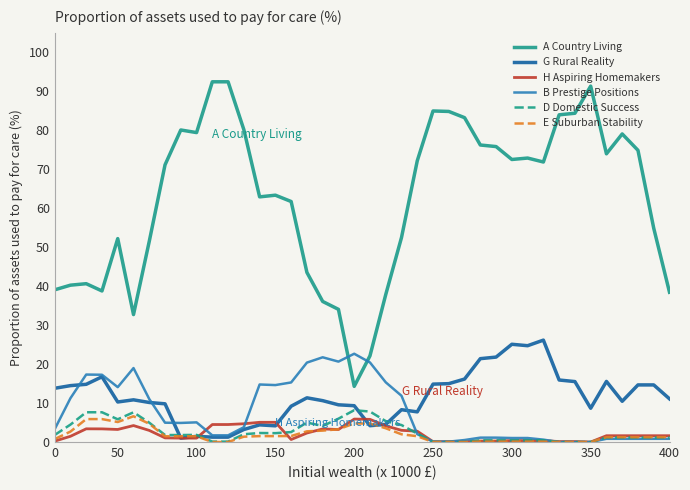

Which series has the largest total across all categories?

A Country Living